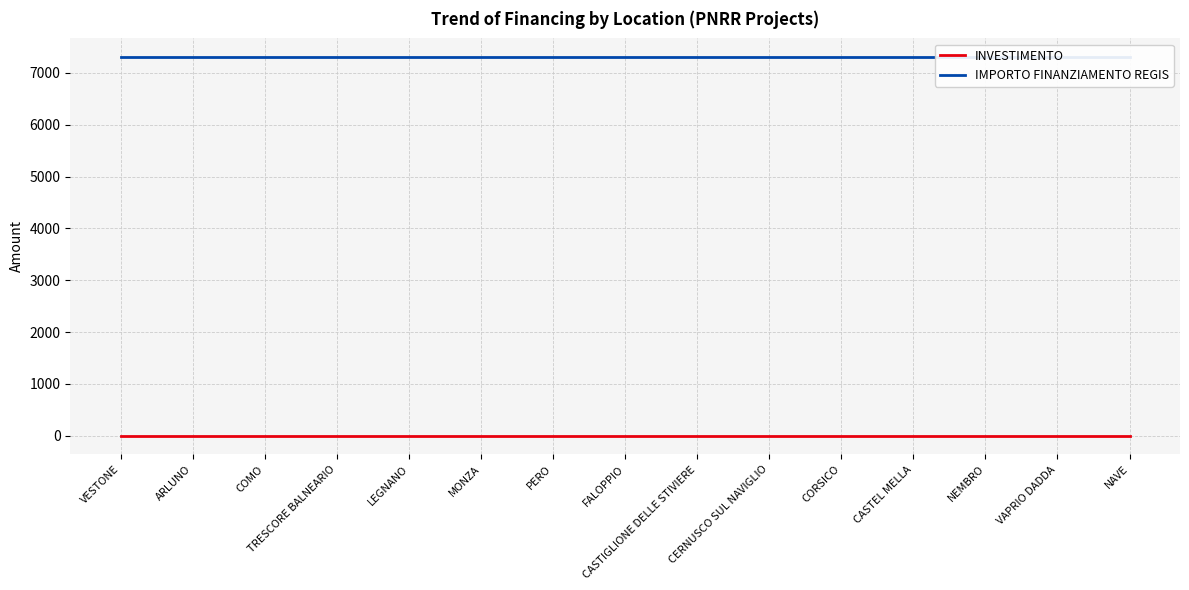

What is the difference between the highest and lowest values at NEMBRO?

7299.6